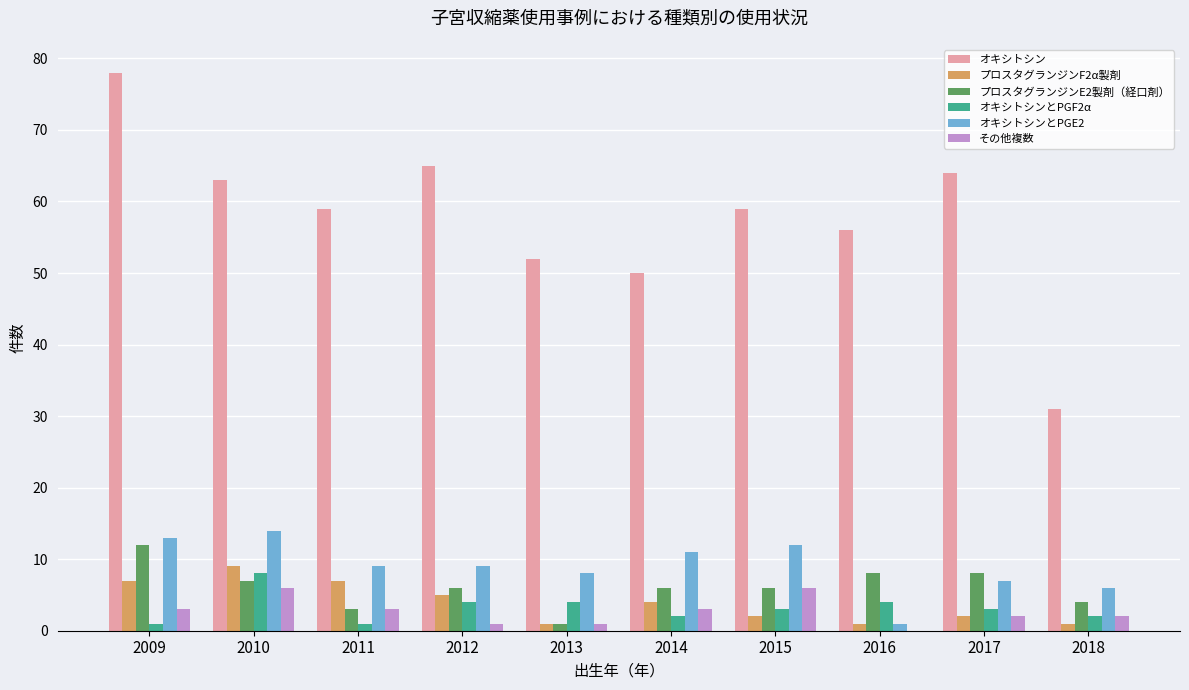

At which label is オキシトシンとPGE2 closest to 7?

2017